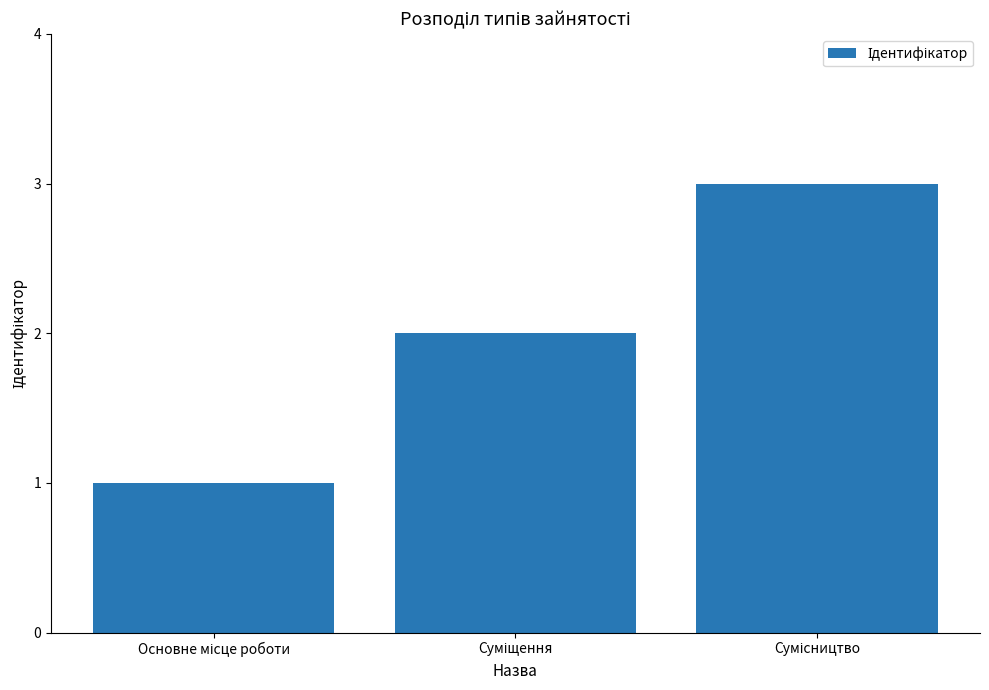

What is the sum of all values?

6